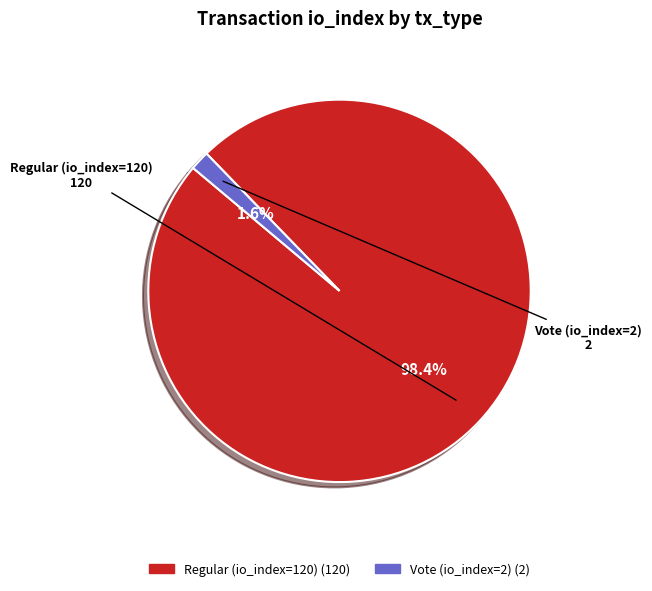

What percentage is the Vote (io_index=2) slice, to the nearest percent?

2%